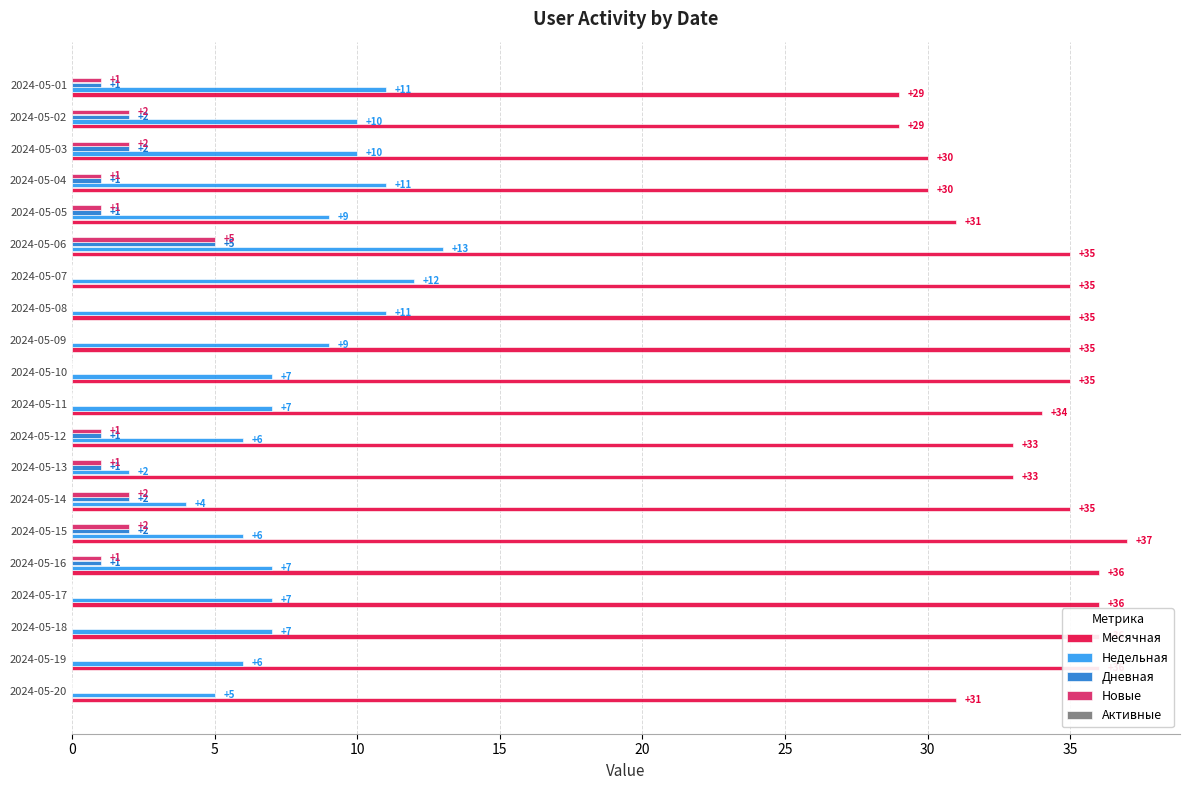

Which series has the largest total across all categories?

Месячная